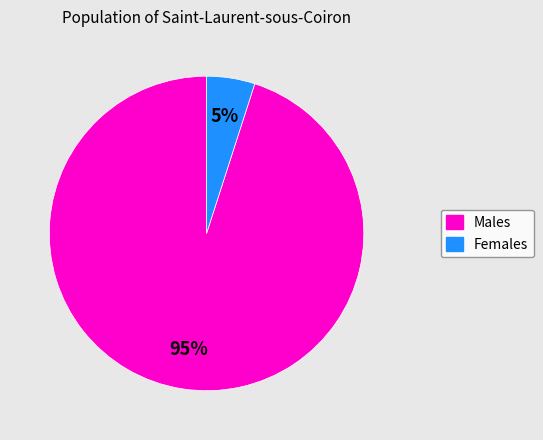

Is there any slice that represents more than half of the pie?

Yes